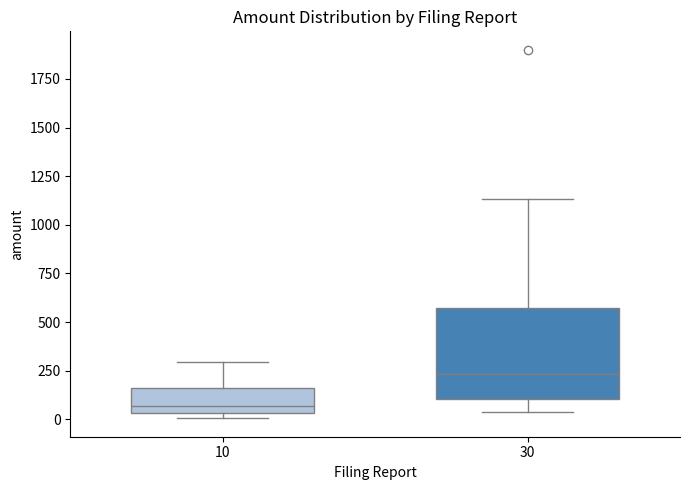

Where is the upper edge of the box at x = 10 on the y-axis? The values are not printed on the chart, so give them approximately, as read against the axis.

150